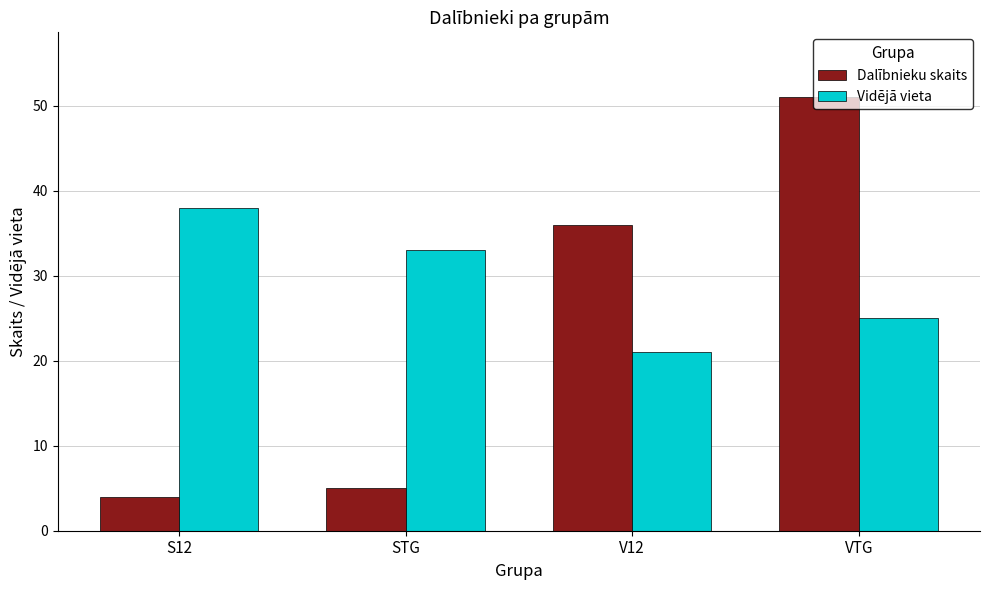

Which category has the highest value across all series?

VTG